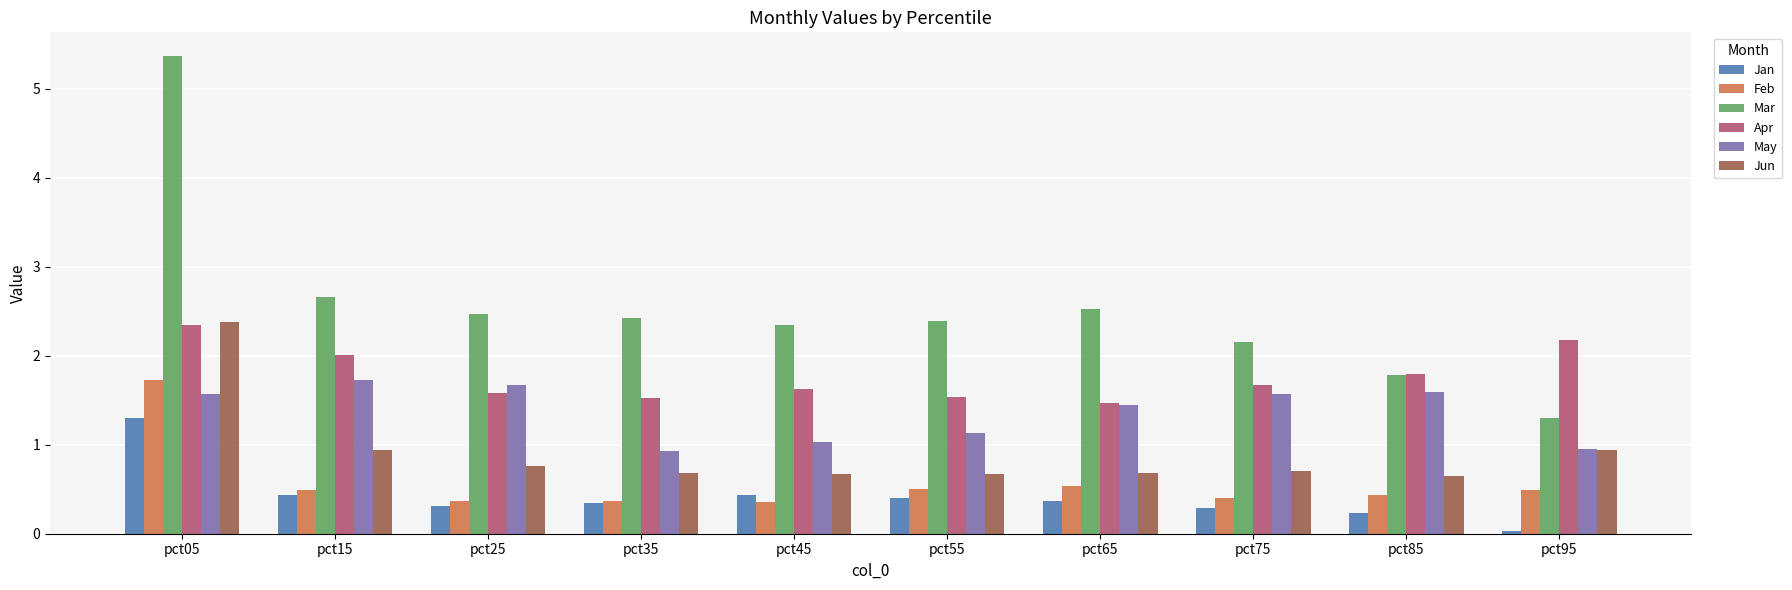

Which series has the largest total across all categories?

Mar